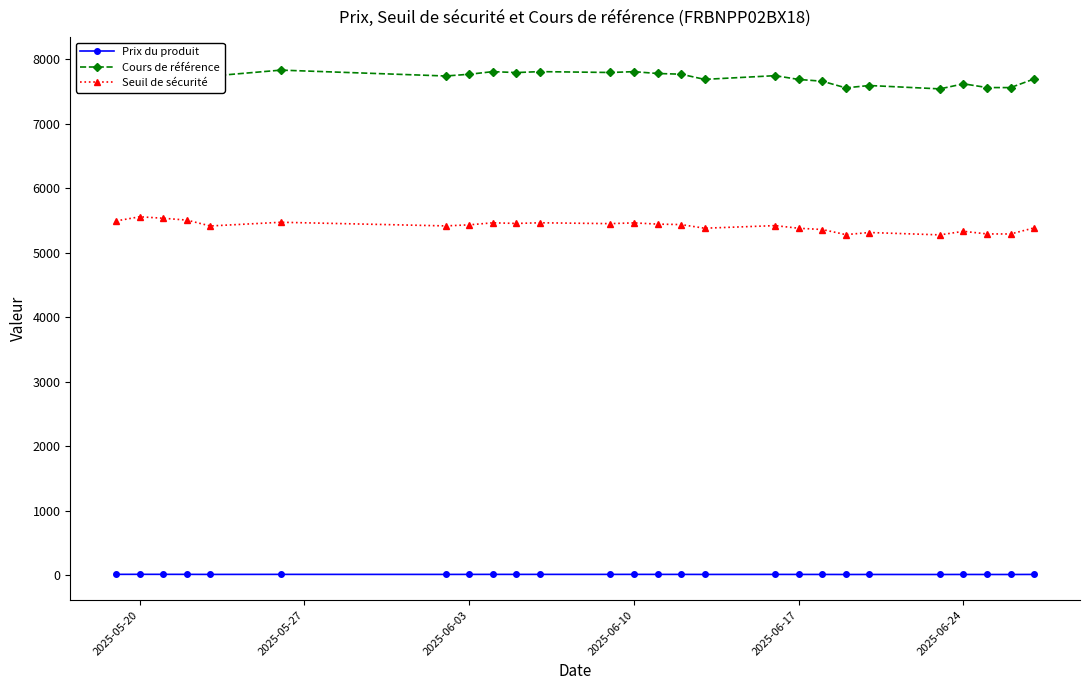

True or false: Prix du produit and Seuil de sécurité cross at least once.

False